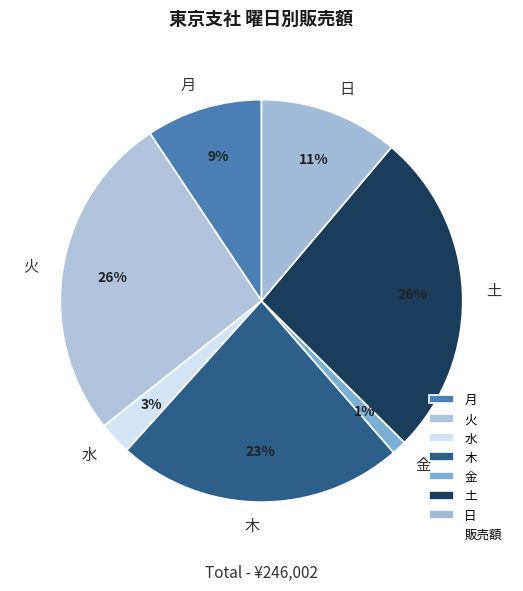

Does any single category account for the majority?

No